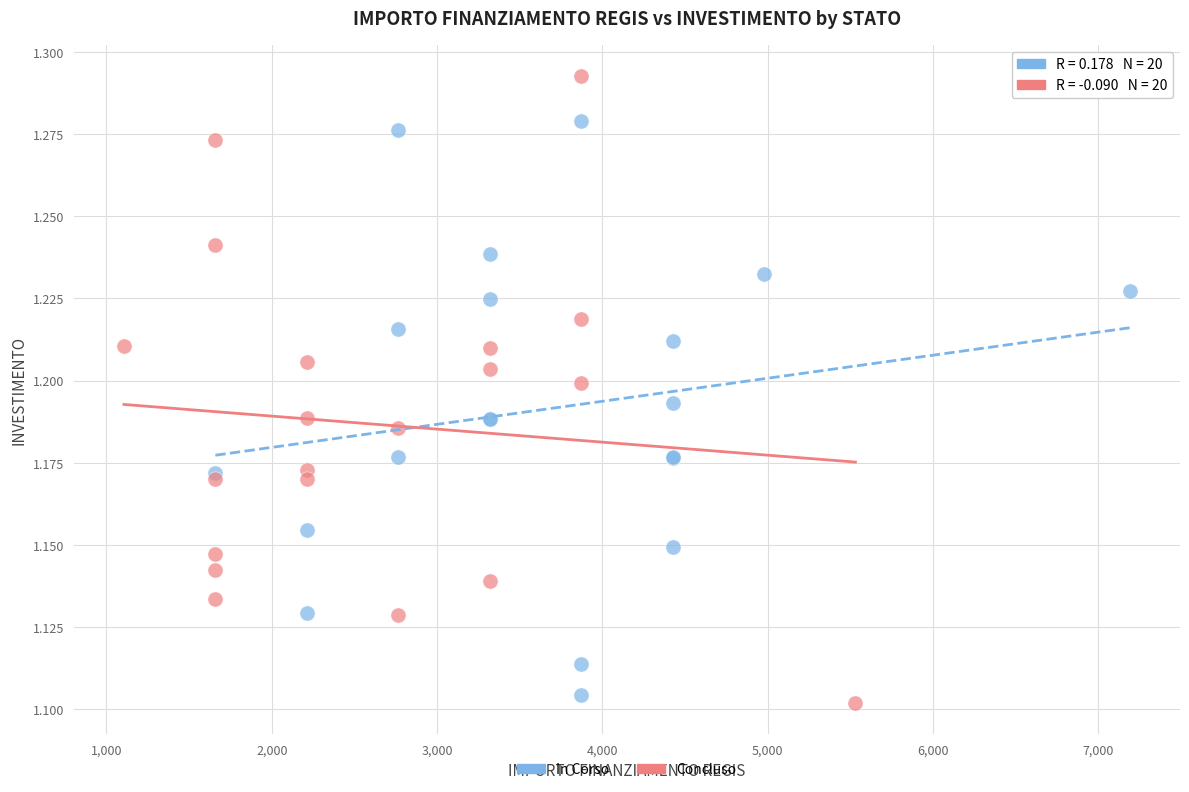

Which series reaches the maximum Y coordinate?

Concluso